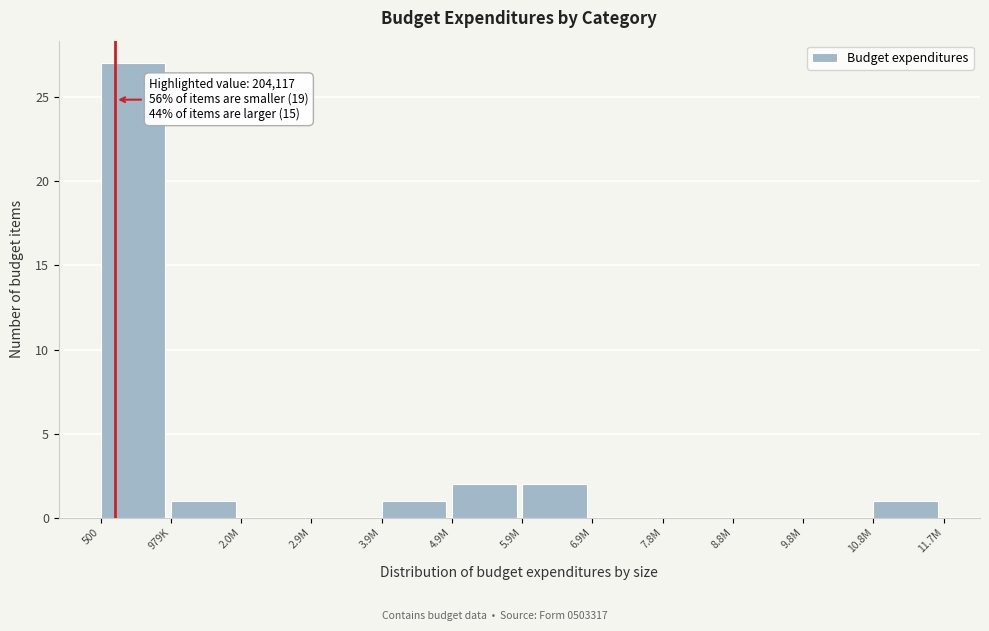

Reading left to right, extract all data points from this chart.

500=27	979K=1	2.0M=0	2.9M=0	3.9M=1	4.9M=2	5.9M=2	6.9M=0	7.8M=0	8.8M=0	9.8M=0	10.8M=1